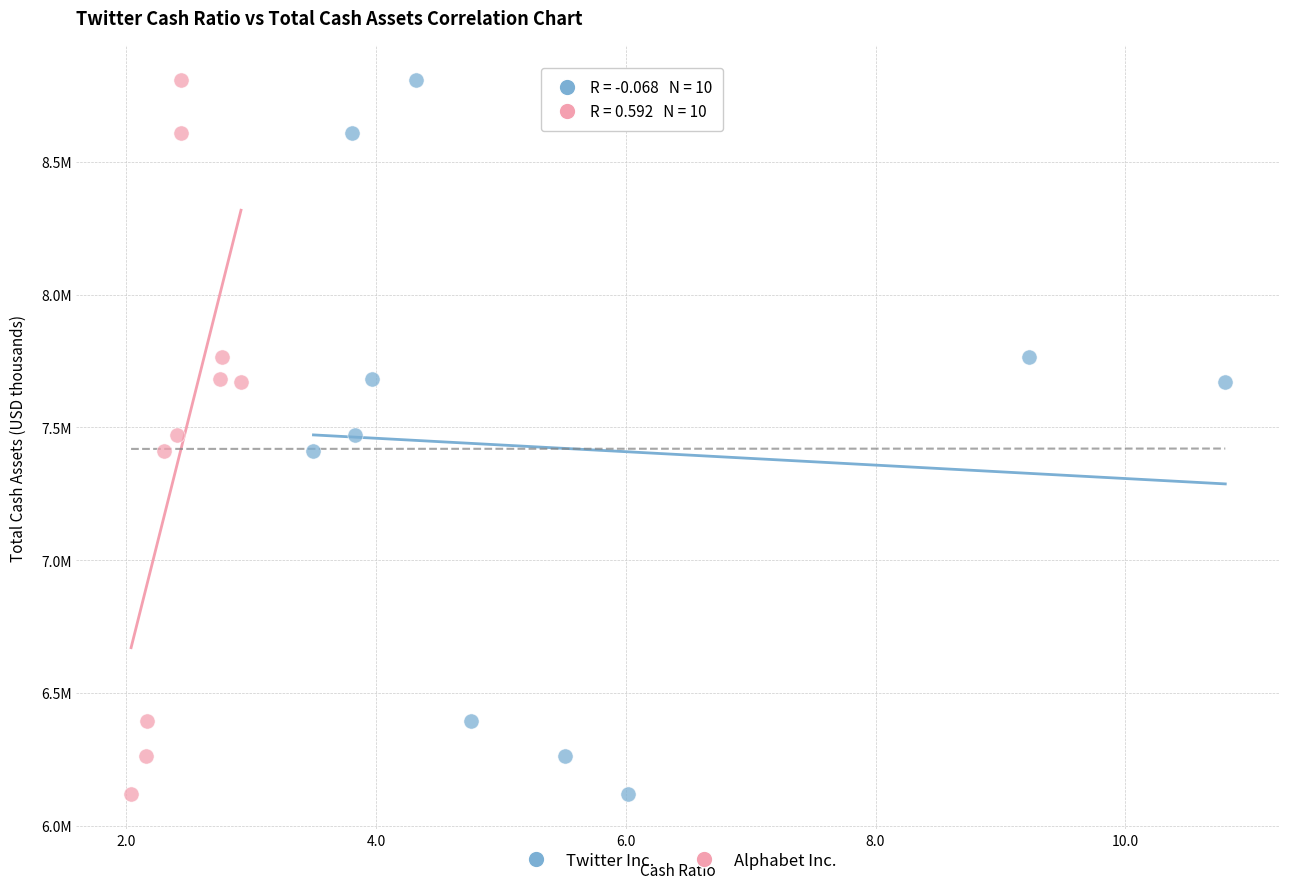

What are all the series names shown in the legend?

Twitter Inc., Alphabet Inc.